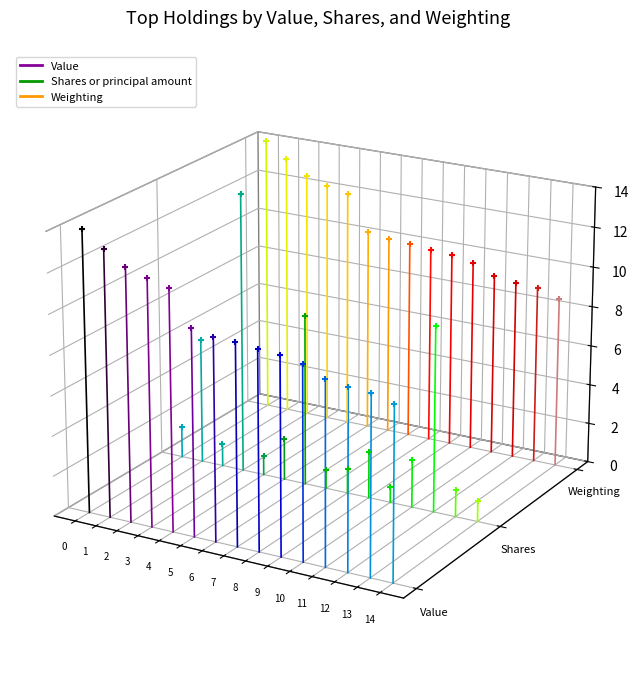

Which series reaches the minimum Y coordinate?

Value